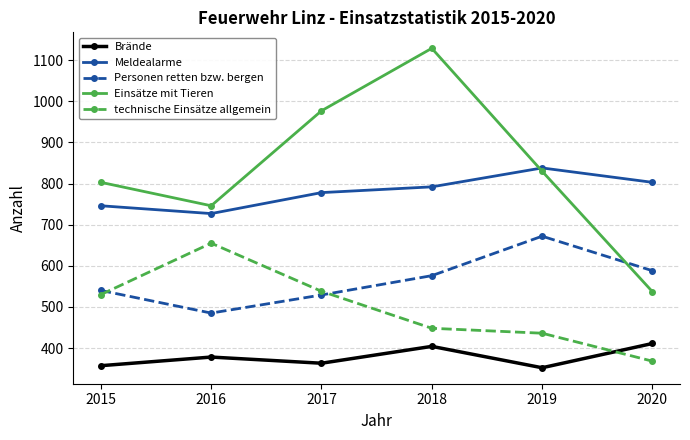

List the labels in order of Einsätze mit Tieren value, smallest first.

2020, 2016, 2015, 2019, 2017, 2018